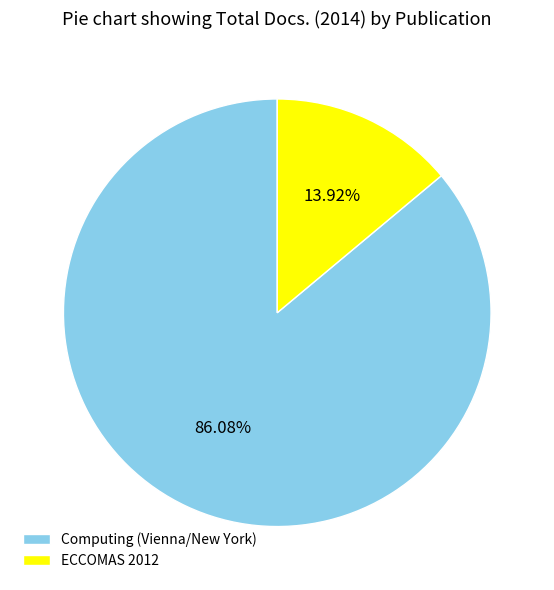

Which slice represents more than half of the pie?

Computing (Vienna/New York)